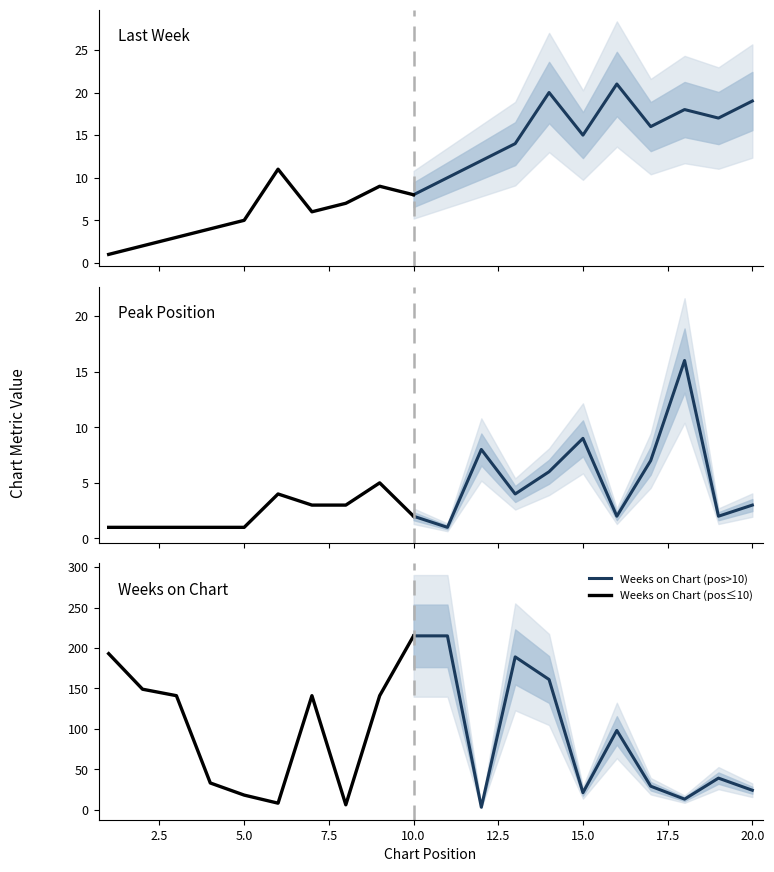

List the series in order of their peak value, lowest first.

Peak Position, Last Week, Weeks on Chart